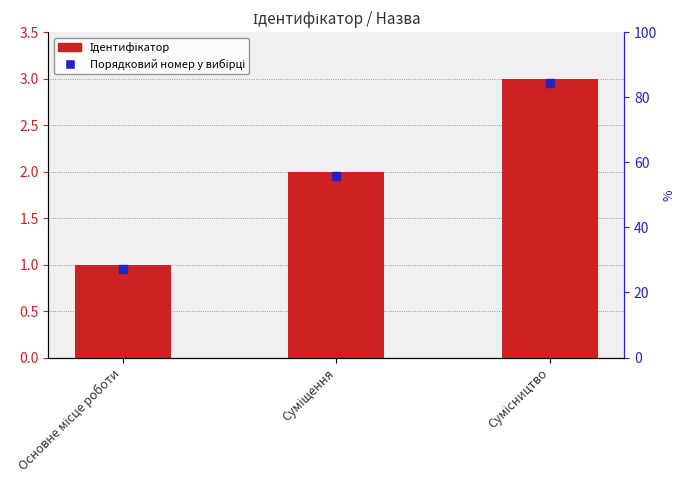

How many values are below 2?

1